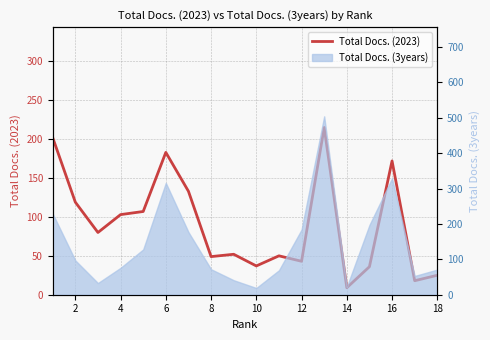

The chart shows a value of 32 at 8. True or false?

False